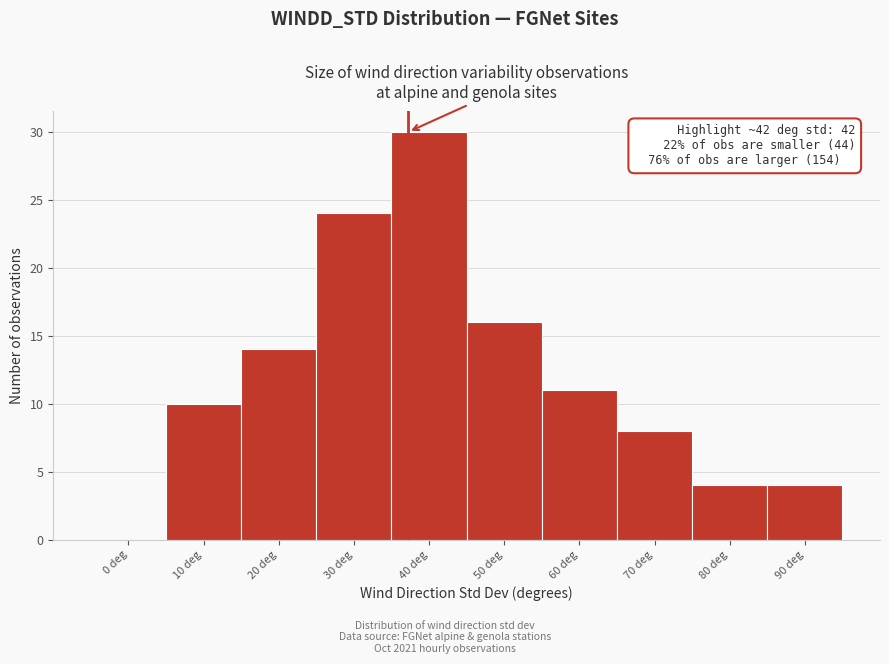

Reading right to left, what are all the values shown in this chart?

90 deg=4	80 deg=4	70 deg=8	60 deg=11	50 deg=16	40 deg=30	30 deg=24	20 deg=14	10 deg=10	0 deg=0